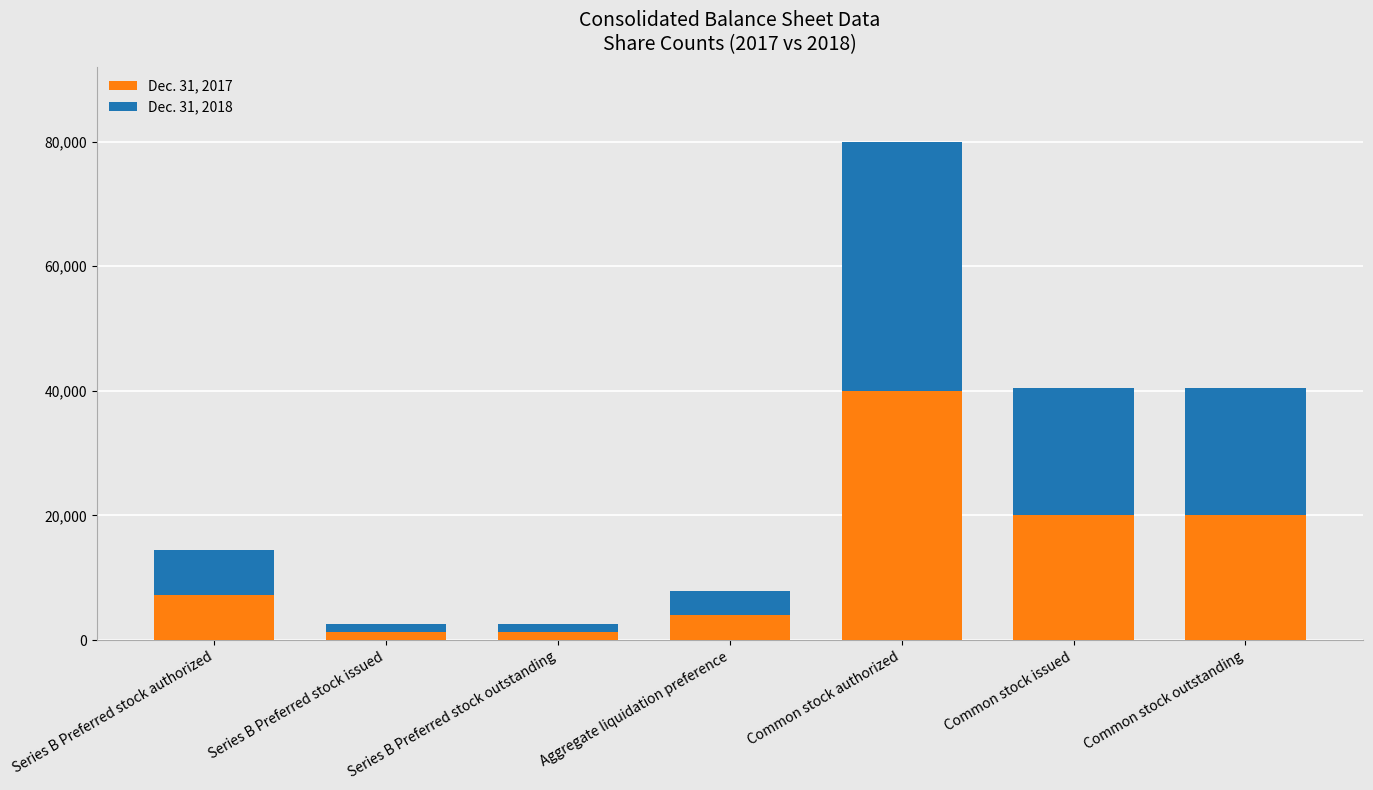

What is the total value across all series at Common stock outstanding?

40433